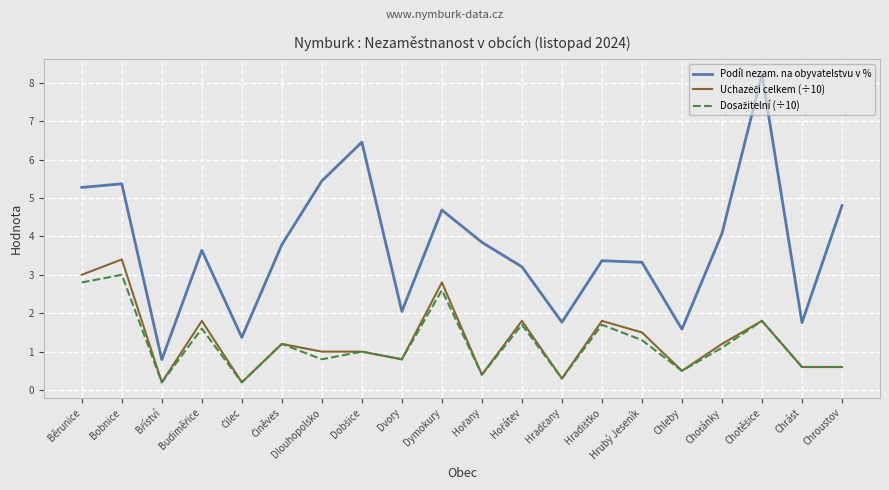

What is the maximum value for Podíl nezam. na obyvatelstvu v %?

8.2